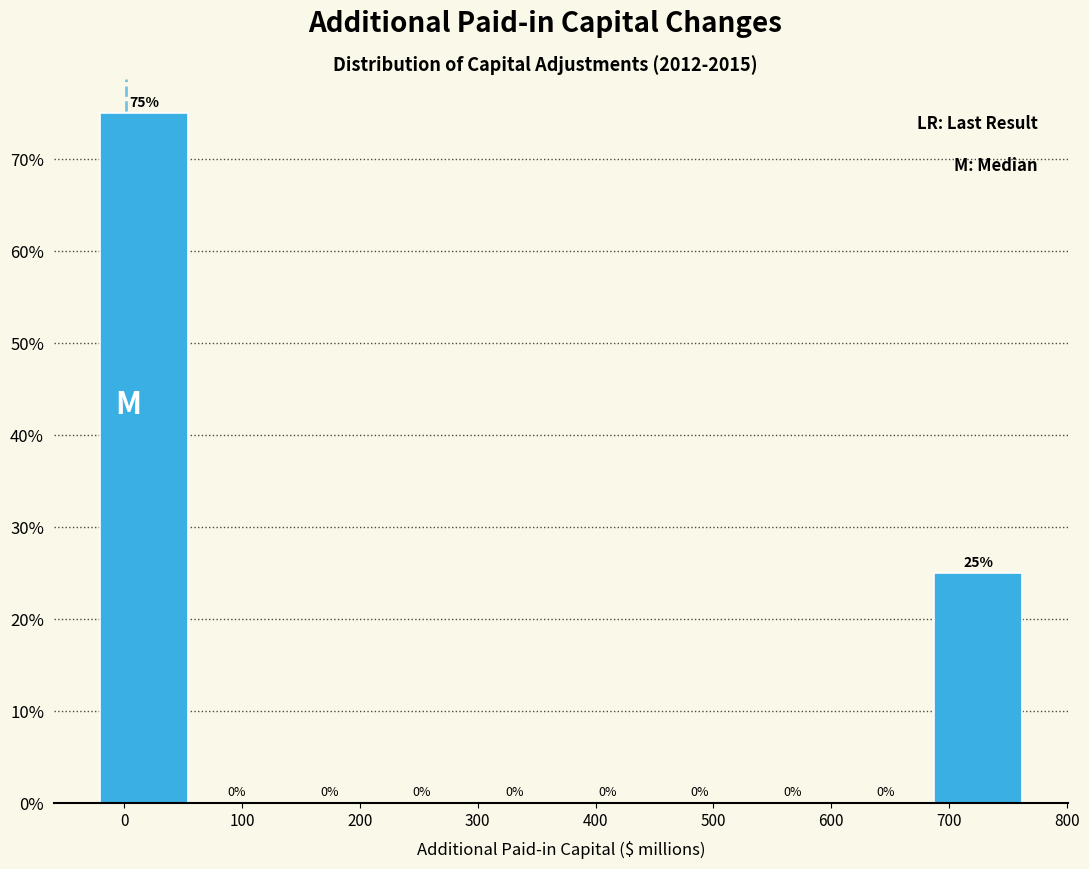

How tall is the bar that spans -20 to 60 on the x-axis? The bar edges are not printed on the chart, so give them approximately, as read against the axis.

75